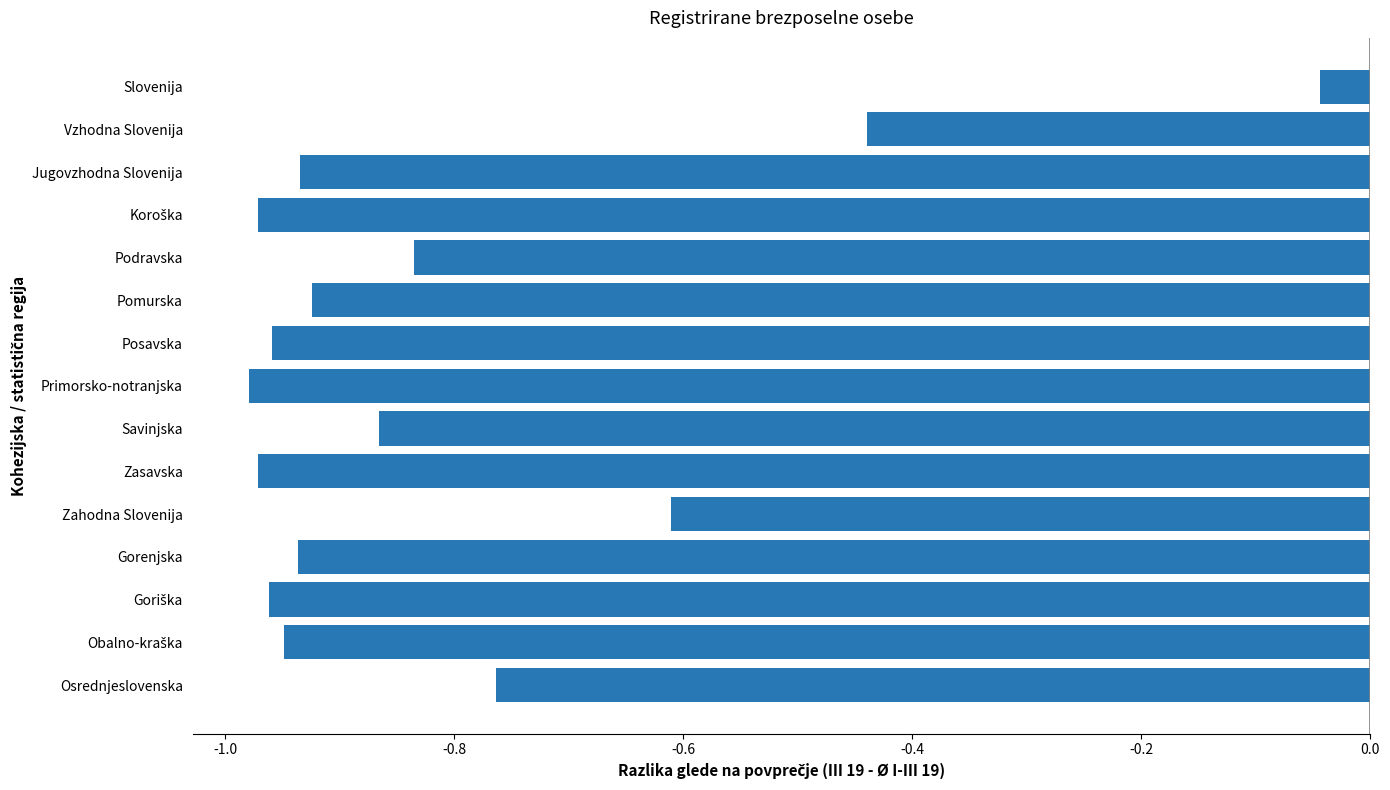

Which label corresponds to the largest value in the chart?

Slovenija